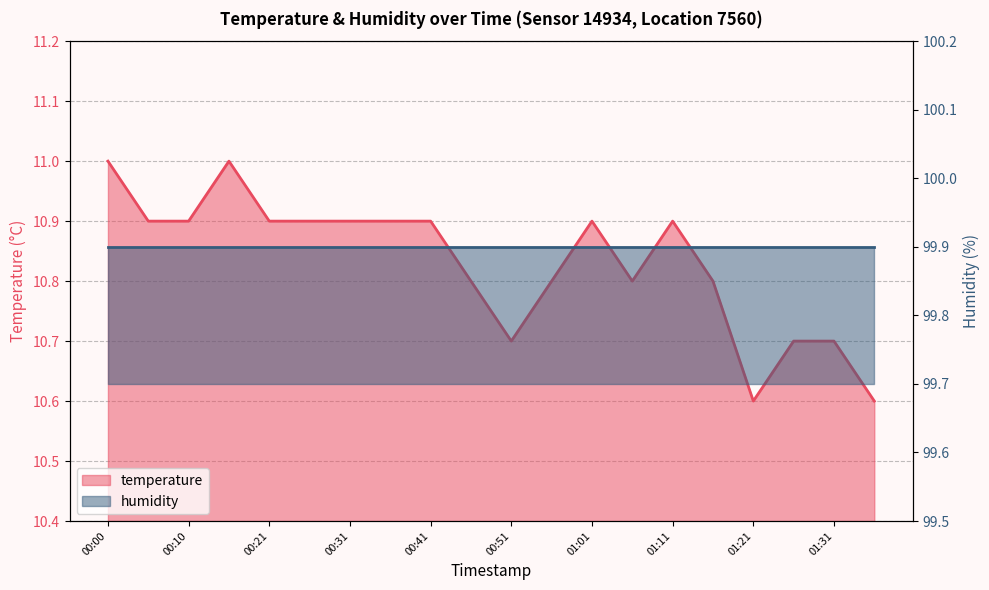

Does the chart display data point markers on the line(s)?

No